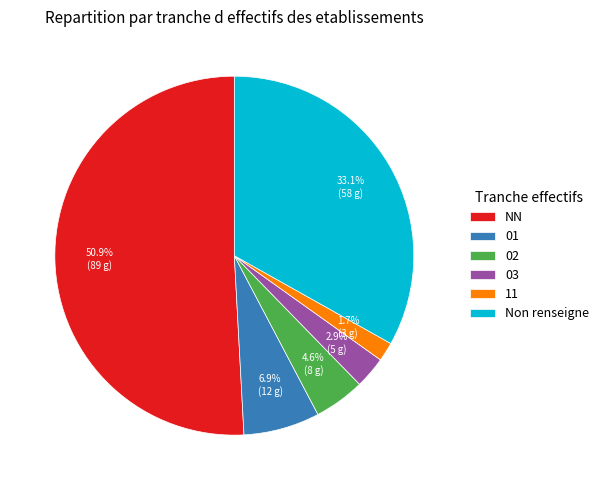

What percentage is the NN slice, to the nearest percent?

51%